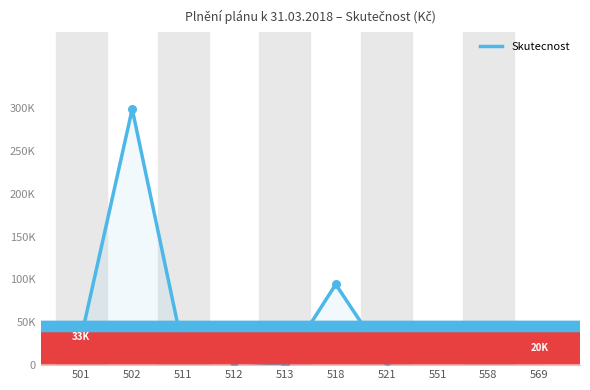

What is the change in value from 501 to 511?

-15182.0